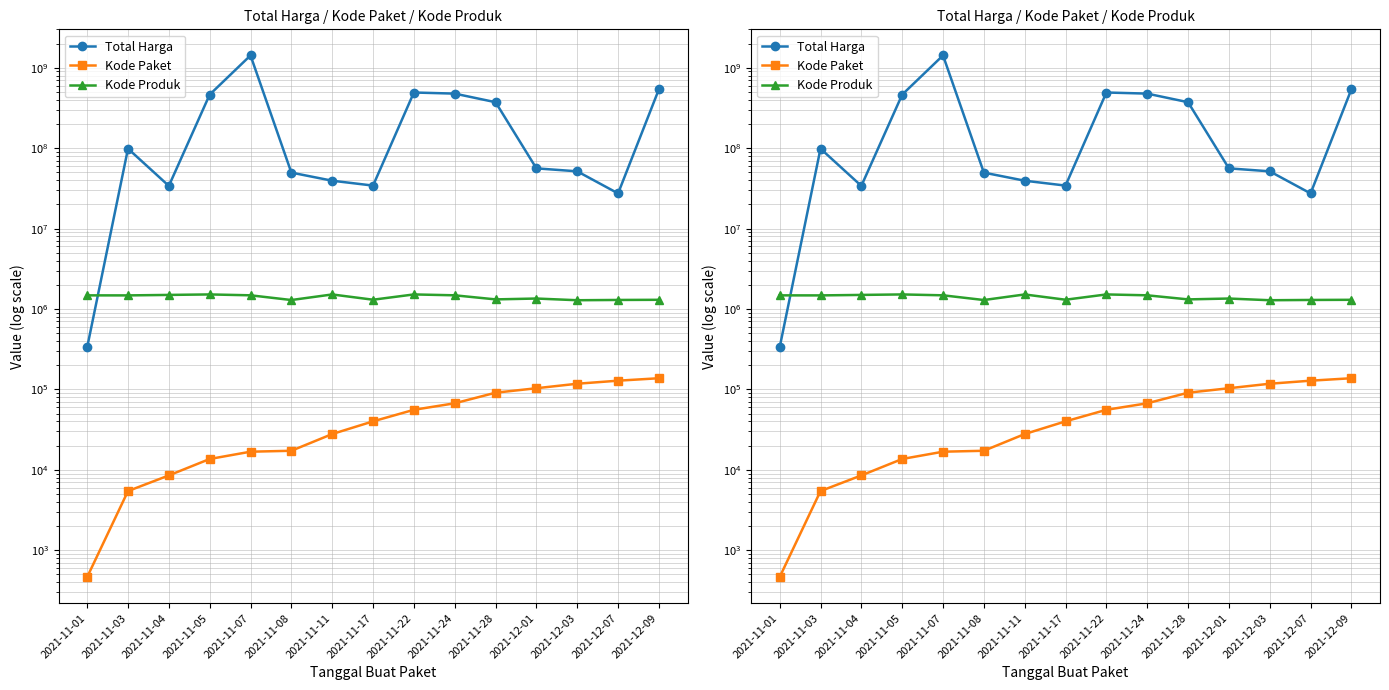

Is the value of Kode Produk at 2021-11-04 greater than the value of Total Harga at 2021-11-08?

No